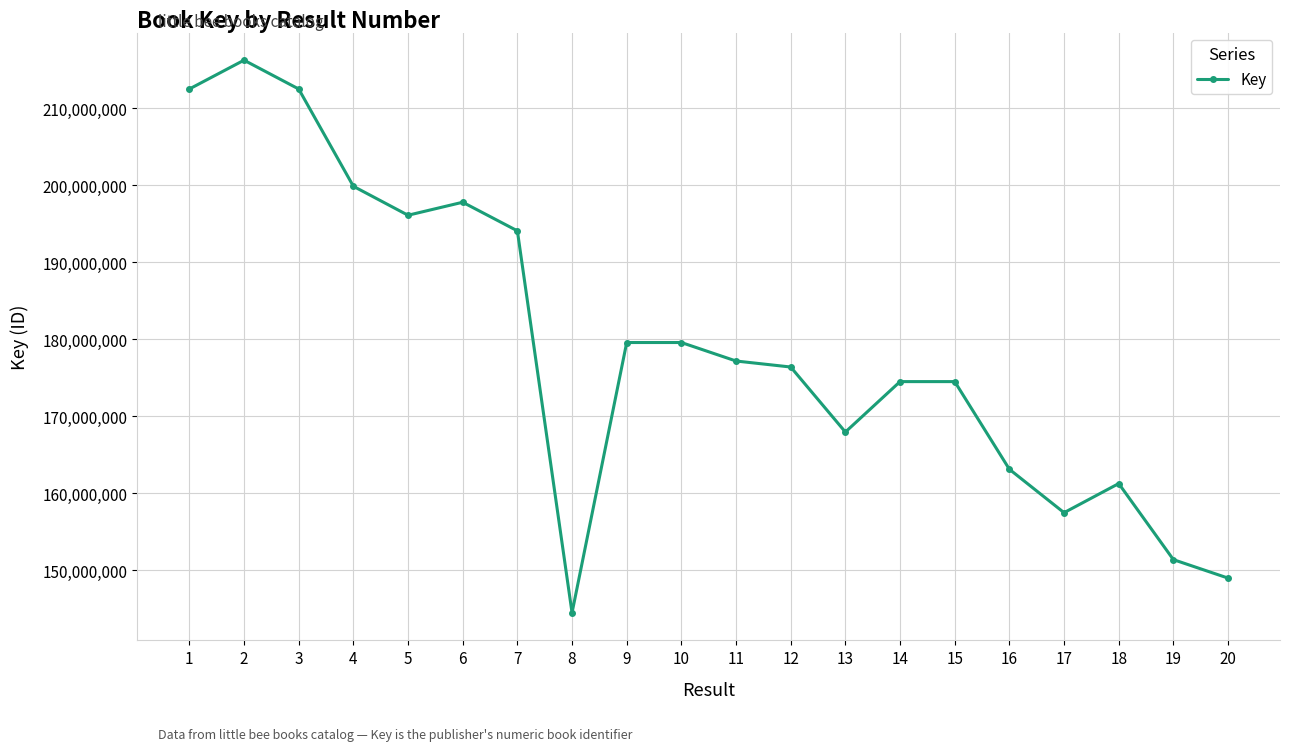

Which has a higher value, 8 or 19?

19